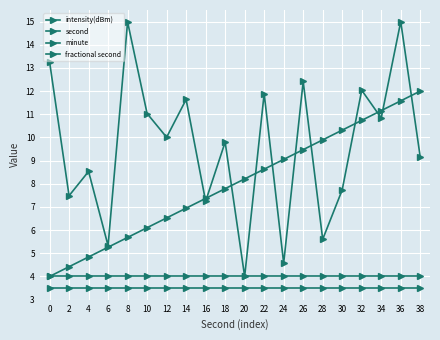

What is the lowest value of the fractional second series?

4.0